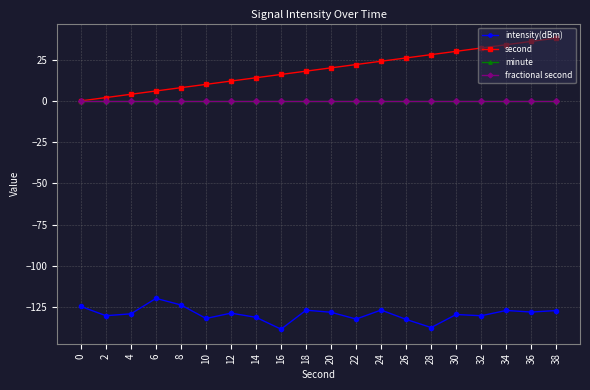

True or false: second has more than 1 interior local peaks.

False